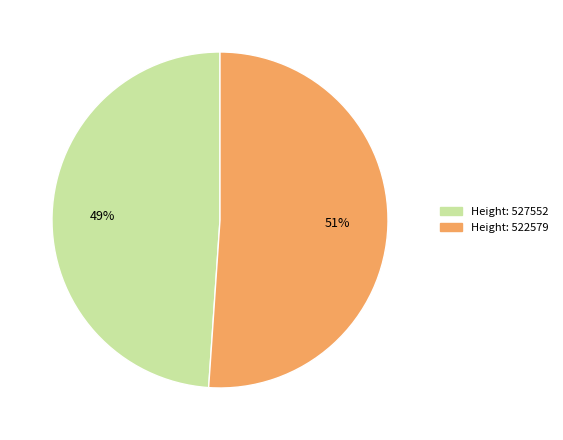

Is it true that Height: 522579 is 51% of the pie?

True